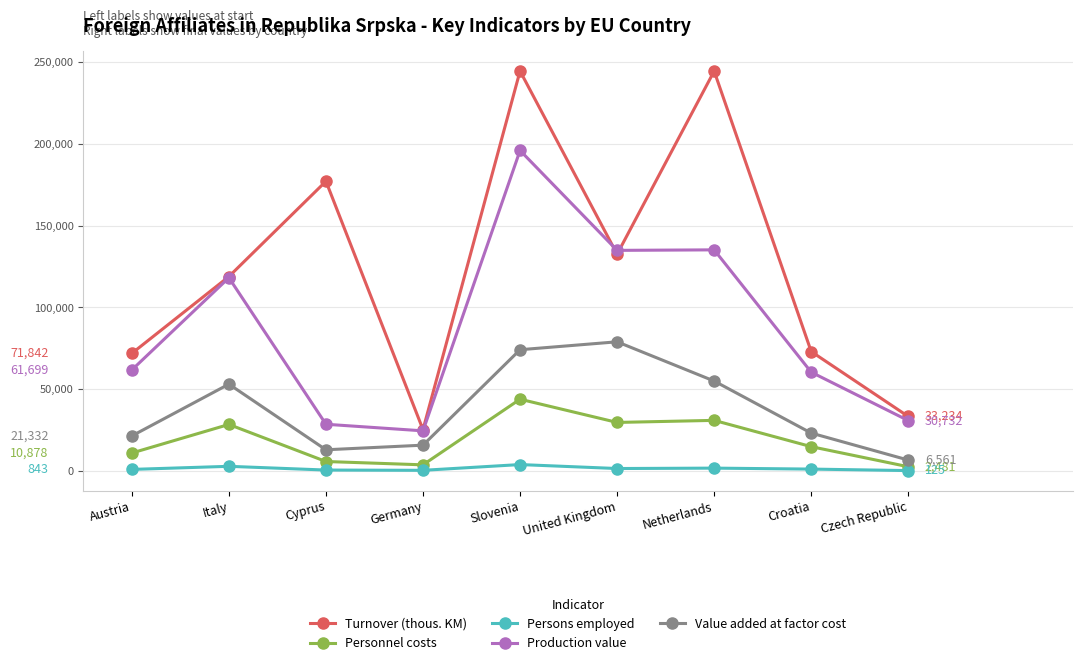

What are all the series names shown in the legend?

Turnover (thous. KM), Personnel costs, Persons employed, Production value, Value added at factor cost